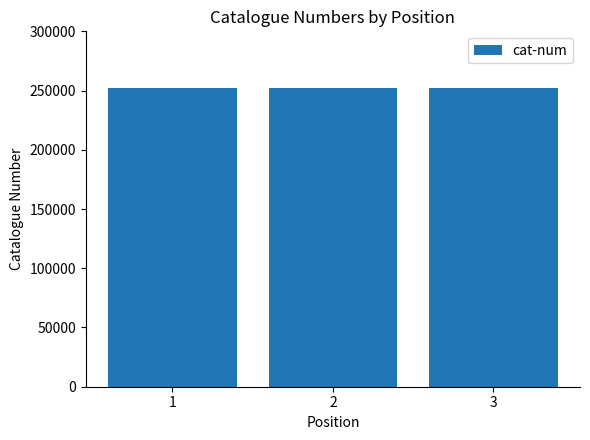

Is it true that the value at 3 is 337375?

False